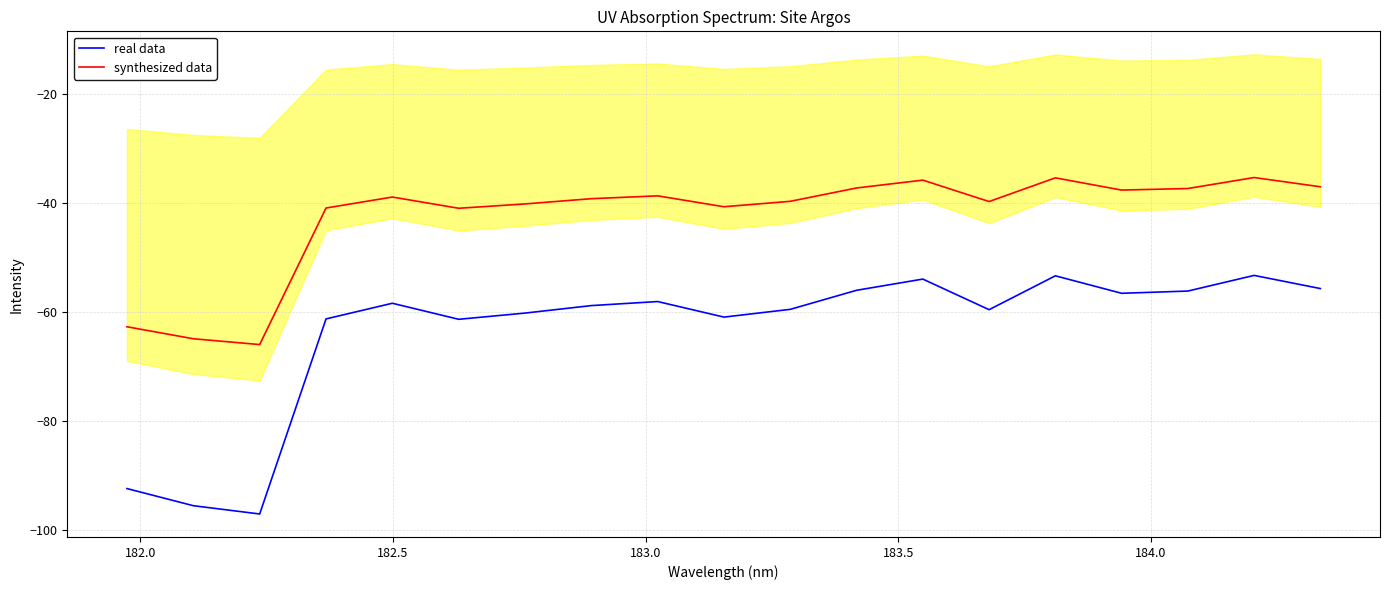

Reading left to right, extract all data points from this chart.

real data: -92.4	-95.5	-97.1	-61.2	-58.4	-61.3	-60.2	-58.8	-58.0	-60.9	-59.5	-56.0	-53.9	-59.5	-53.3	-56.5	-56.1	-53.2	-55.7
synthesized data: -62.7	-64.9	-66.0	-40.9	-38.9	-40.9	-40.1	-39.2	-38.6	-40.6	-39.6	-37.2	-35.7	-39.7	-35.3	-37.6	-37.3	-35.3	-37.0